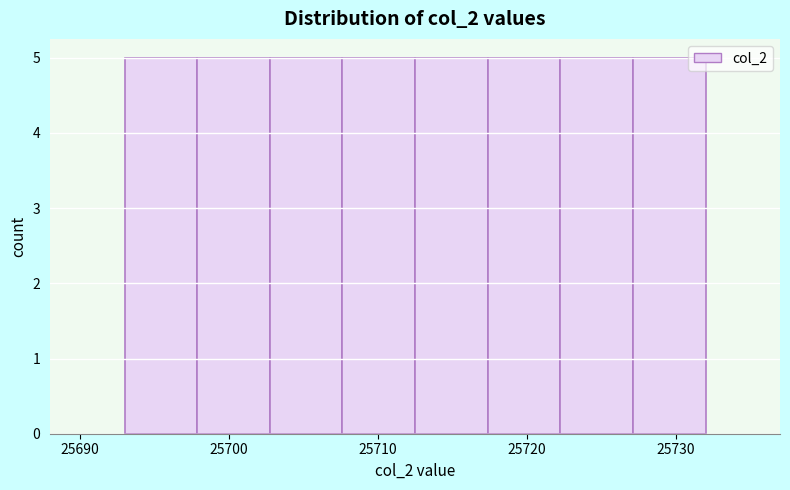

Reading left to right, list every bar in this chart as the range it spans on the x-axis followed by its height. Neither the bar edges nor the heights are printed on the chart, so give them approximately, as read against the axes.

25693 to 25698: 5
25698 to 25703: 5
25703 to 25708: 5
25708 to 25713: 5
25713 to 25717: 5
25717 to 25722: 5
25722 to 25727: 5
25727 to 25732: 5